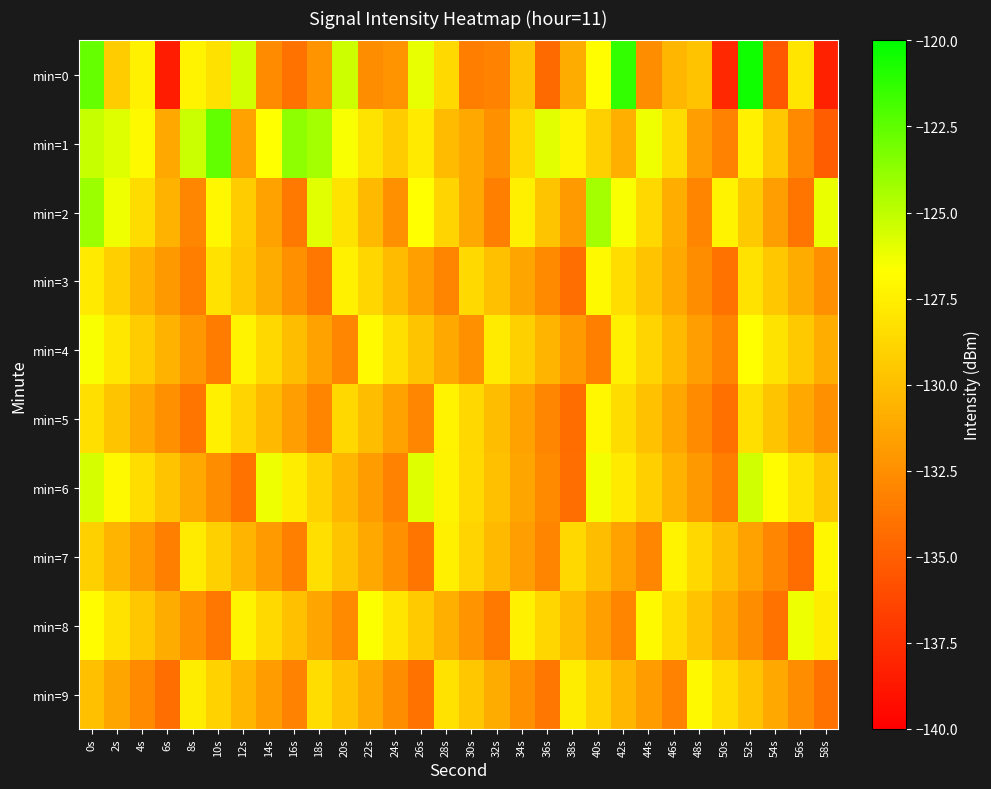

Reading left to right, list all the values displayed in this chart.

min=0: 0s=-122.7	2s=-129.4	4s=-127.4	6s=-138.5	8s=-127.3	10s=-128.2	12s=-125.5	14s=-132.7	16s=-134.0	18s=-132.2	20s=-125.3	22s=-132.6	24s=-132.3	26s=-126.0	28s=-128.6	30s=-133.4	32s=-133.2	34s=-129.7	36s=-134.4	38s=-131.0	40s=-126.8	42s=-121.4	44s=-132.6	46s=-130.4	48s=-129.8	50s=-137.9	52s=-120.4	54s=-135.4	56s=-128.0	58s=-138.3
min=1: 0s=-125.2	2s=-125.8	4s=-127.0	6s=-131.2	8s=-125.3	10s=-122.7	12s=-131.5	14s=-126.7	16s=-123.7	18s=-124.3	20s=-126.5	22s=-128.1	24s=-129.3	26s=-127.8	28s=-130.2	30s=-131.1	32s=-132.4	34s=-128.7	36s=-125.9	38s=-127.2	40s=-129.1	42s=-130.8	44s=-126.3	46s=-128.5	48s=-131.7	50s=-133.2	52s=-127.4	54s=-129.6	56s=-132.8	58s=-135.1
min=2: 0s=-124.1	2s=-126.3	4s=-128.5	6s=-130.7	8s=-132.9	10s=-127.1	12s=-129.3	14s=-131.5	16s=-133.7	18s=-125.9	20s=-128.1	22s=-130.3	24s=-132.5	26s=-126.7	28s=-128.9	30s=-131.1	32s=-133.3	34s=-127.5	36s=-129.7	38s=-131.9	40s=-124.3	42s=-126.5	44s=-128.7	46s=-130.9	48s=-133.1	50s=-127.3	52s=-129.5	54s=-131.7	56s=-133.9	58s=-126.1
min=3: 0s=-127.8	2s=-129.2	4s=-130.6	6s=-132.0	8s=-133.4	10s=-128.2	12s=-129.6	14s=-131.0	16s=-132.4	18s=-133.8	20s=-127.4	22s=-128.8	24s=-130.2	26s=-131.6	28s=-133.0	30s=-128.6	32s=-130.0	34s=-131.4	36s=-132.8	38s=-134.2	40s=-127.0	42s=-128.4	44s=-129.8	46s=-131.2	48s=-132.6	50s=-134.0	52s=-128.2	54s=-129.6	56s=-131.0	58s=-132.4
min=4: 0s=-126.5	2s=-127.9	4s=-129.3	6s=-130.7	8s=-132.1	10s=-133.5	12s=-127.3	14s=-128.7	16s=-130.1	18s=-131.5	20s=-132.9	22s=-126.9	24s=-128.3	26s=-129.7	28s=-131.1	30s=-132.5	32s=-127.7	34s=-129.1	36s=-130.5	38s=-131.9	40s=-133.3	42s=-127.5	44s=-128.9	46s=-130.3	48s=-131.7	50s=-133.1	52s=-126.7	54s=-128.1	56s=-129.5	58s=-130.9
min=5: 0s=-128.3	2s=-129.7	4s=-131.1	6s=-132.5	8s=-133.9	10s=-127.5	12s=-128.9	14s=-130.3	16s=-131.7	18s=-133.1	20s=-128.7	22s=-130.1	24s=-131.5	26s=-132.9	28s=-127.3	30s=-128.7	32s=-130.1	34s=-131.5	36s=-132.9	38s=-134.3	40s=-127.1	42s=-128.5	44s=-129.9	46s=-131.3	48s=-132.7	50s=-134.1	52s=-128.3	54s=-129.7	56s=-131.1	58s=-132.5
min=6: 0s=-125.6	2s=-127.0	4s=-128.4	6s=-129.8	8s=-131.2	10s=-132.6	12s=-134.0	14s=-126.2	16s=-127.6	18s=-129.0	20s=-130.4	22s=-131.8	24s=-133.2	26s=-125.8	28s=-127.2	30s=-128.6	32s=-130.0	34s=-131.4	36s=-132.8	38s=-134.2	40s=-126.4	42s=-127.8	44s=-129.2	46s=-130.6	48s=-132.0	50s=-133.4	52s=-125.4	54s=-126.8	56s=-128.2	58s=-129.6
min=7: 0s=-129.1	2s=-130.5	4s=-131.9	6s=-133.3	8s=-127.7	10s=-129.1	12s=-130.5	14s=-131.9	16s=-133.3	18s=-128.3	20s=-129.7	22s=-131.1	24s=-132.5	26s=-133.9	28s=-127.5	30s=-128.9	32s=-130.3	34s=-131.7	36s=-133.1	38s=-128.7	40s=-130.1	42s=-131.5	44s=-132.9	46s=-127.3	48s=-128.7	50s=-130.1	52s=-131.5	54s=-132.9	56s=-134.3	58s=-127.1
min=8: 0s=-126.8	2s=-128.2	4s=-129.6	6s=-131.0	8s=-132.4	10s=-133.8	12s=-127.2	14s=-128.6	16s=-130.0	18s=-131.4	20s=-132.8	22s=-126.6	24s=-128.0	26s=-129.4	28s=-130.8	30s=-132.2	32s=-133.6	34s=-127.4	36s=-128.8	38s=-130.2	40s=-131.6	42s=-133.0	44s=-127.0	46s=-128.4	48s=-129.8	50s=-131.2	52s=-132.6	54s=-134.0	56s=-126.2	58s=-127.6
min=9: 0s=-130.0	2s=-131.4	4s=-132.8	6s=-134.2	8s=-127.6	10s=-129.0	12s=-130.4	14s=-131.8	16s=-133.2	18s=-128.4	20s=-129.8	22s=-131.2	24s=-132.6	26s=-134.0	28s=-128.2	30s=-129.6	32s=-131.0	34s=-132.4	36s=-133.8	38s=-127.6	40s=-129.0	42s=-130.4	44s=-131.8	46s=-133.2	48s=-127.0	50s=-128.4	52s=-129.8	54s=-131.2	56s=-132.6	58s=-134.0